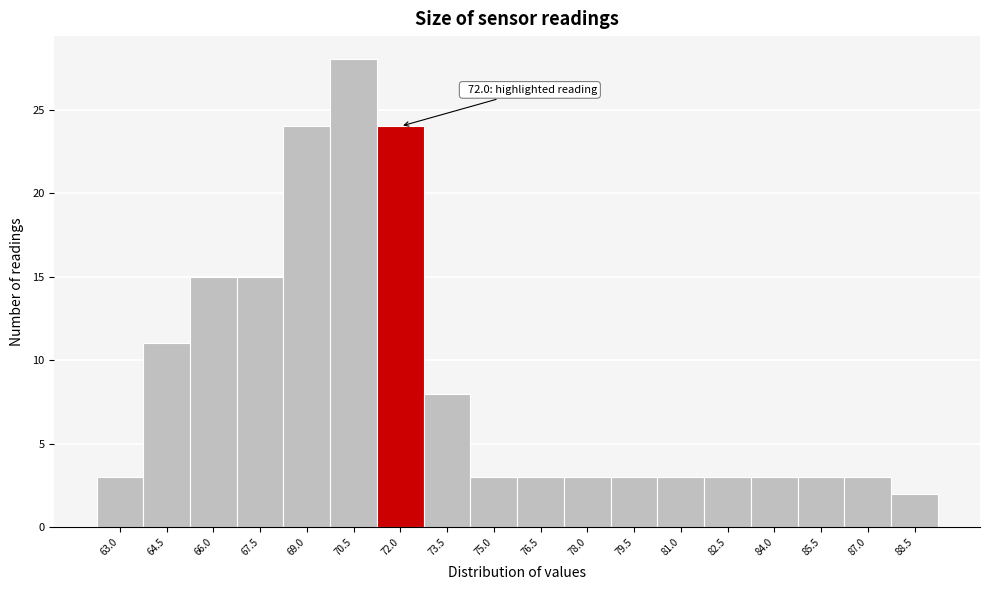

Reading right to left, transcribe all the data shown in this chart.

88.5=2	87.0=3	85.5=3	84.0=3	82.5=3	81.0=3	79.5=3	78.0=3	76.5=3	75.0=3	73.5=8	72.0=24	70.5=28	69.0=24	67.5=15	66.0=15	64.5=11	63.0=3